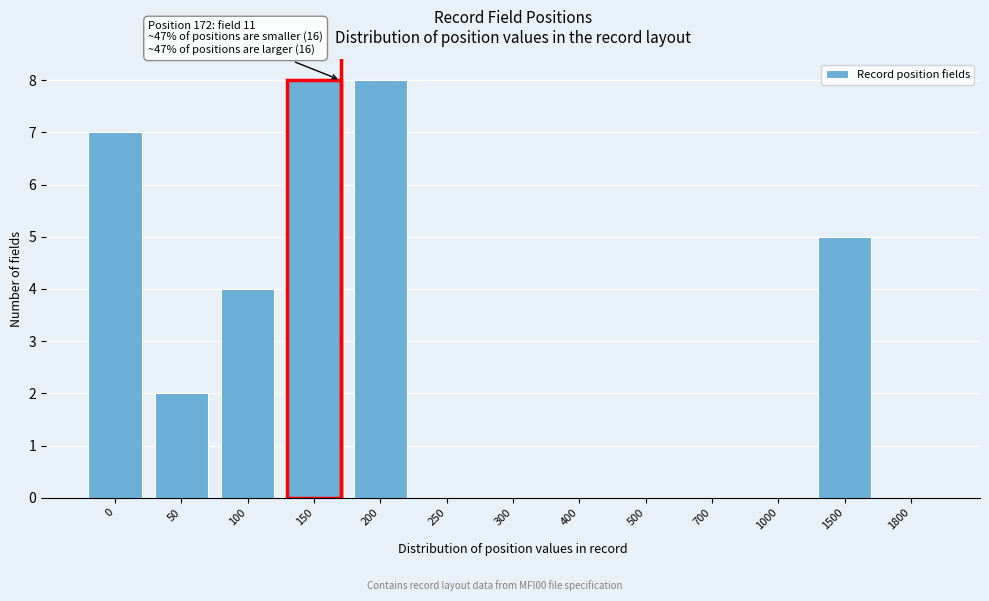

Reading left to right, extract all data points from this chart.

0=7	50=2	100=4	150=8	200=8	250=0	300=0	400=0	500=0	700=0	1000=0	1500=5	1800=0